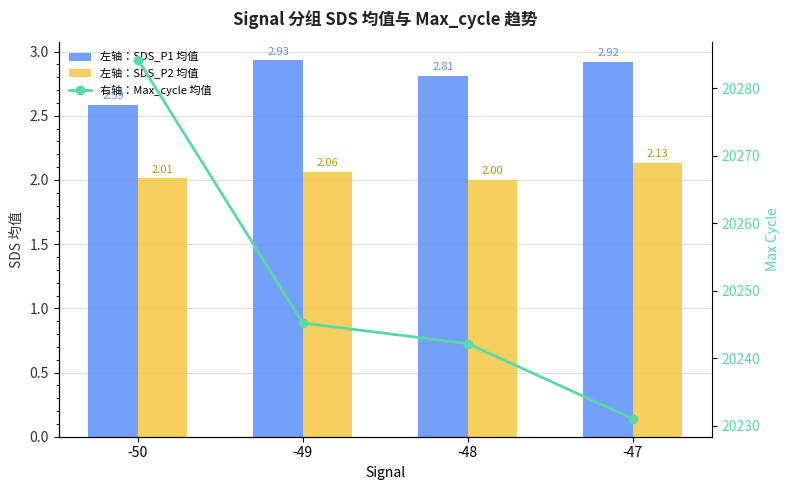

Reading left to right, extract all data points from this chart.

左轴：SDS_P1 均值: -50=2.6	-49=2.9	-48=2.8	-47=2.9
左轴：SDS_P2 均值: -50=2.0	-49=2.1	-48=2.0	-47=2.1
右轴：Max_cycle 均值: -50=20284.2	-49=20245.2	-48=20242.1	-47=20231.0